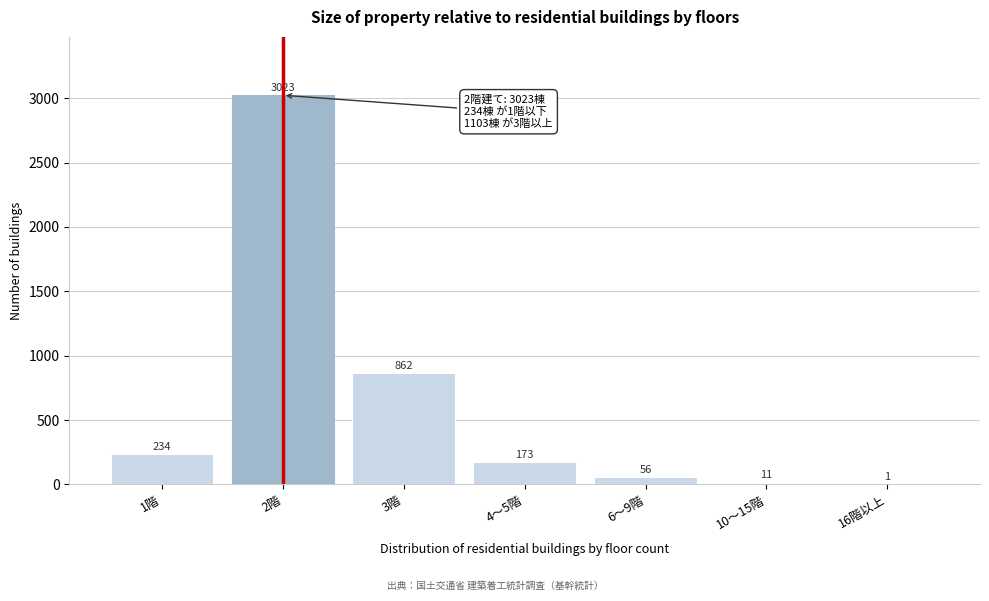

Reading left to right, transcribe all the data shown in this chart.

1階=234	2階=3023	3階=862	4～5階=173	6～9階=56	10～15階=11	16階以上=1